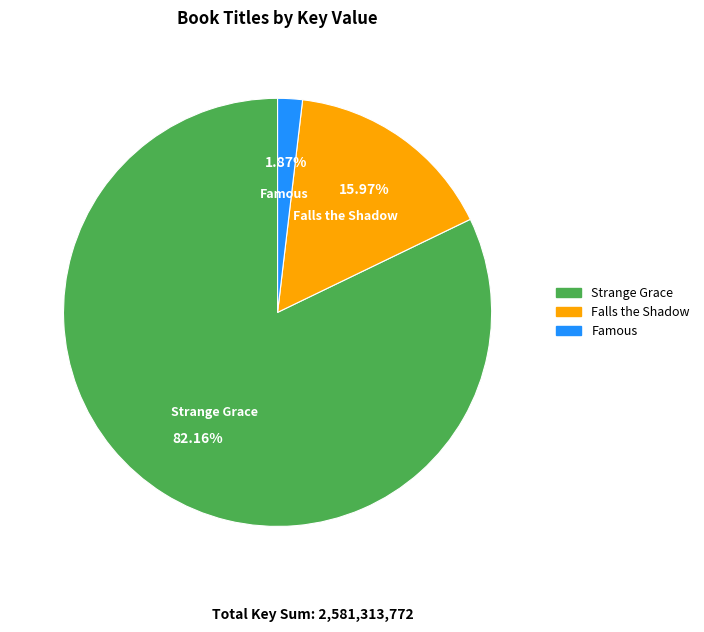

To the nearest percent, what is the combined percentage of Falls the Shadow and Famous?

18%